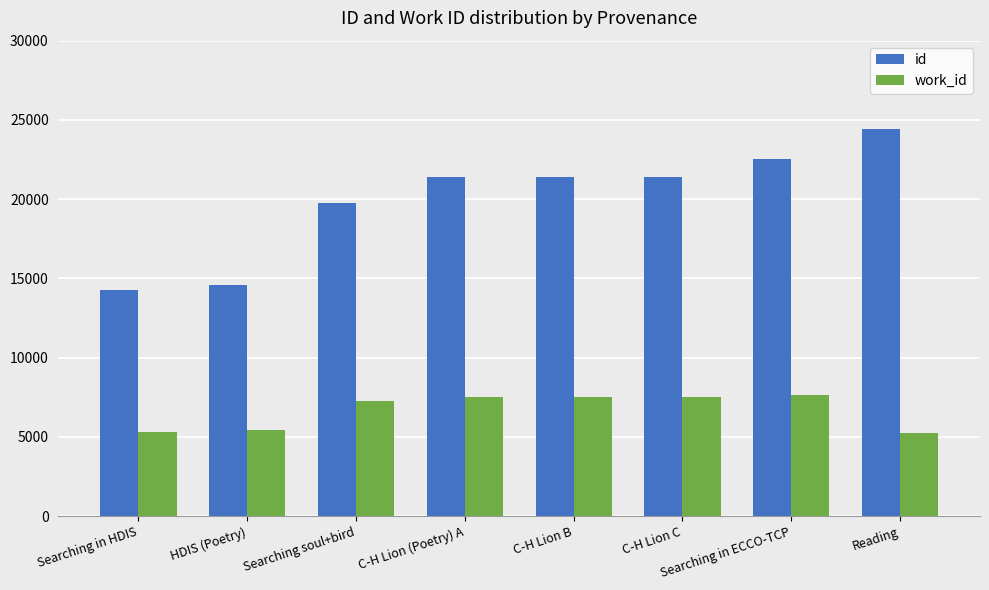

What is the difference between the second highest and second lowest values in the work_id series?

2199